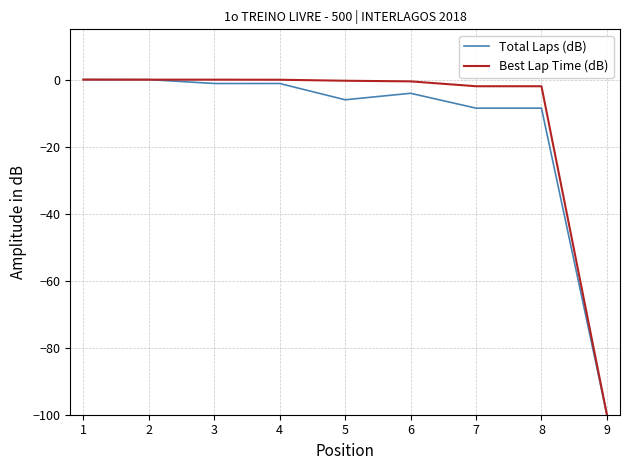

What are all the series names shown in the legend?

Total Laps (dB), Best Lap Time (dB)